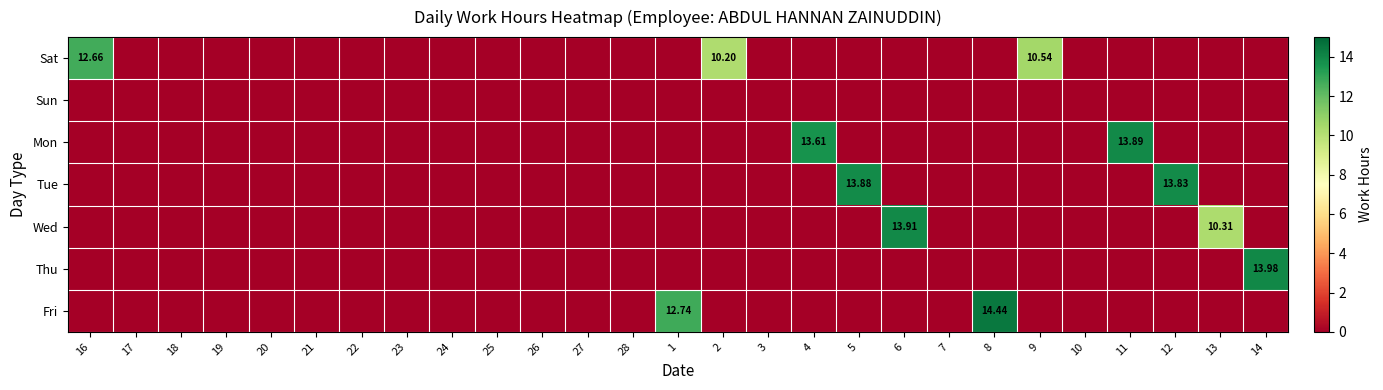

Rank the categories by Fri value from highest to lowest.

8, 1, 16, 17, 18, 19, 20, 21, 22, 23, 24, 25, 26, 27, 28, 2, 3, 4, 5, 6, 7, 9, 10, 11, 12, 13, 14